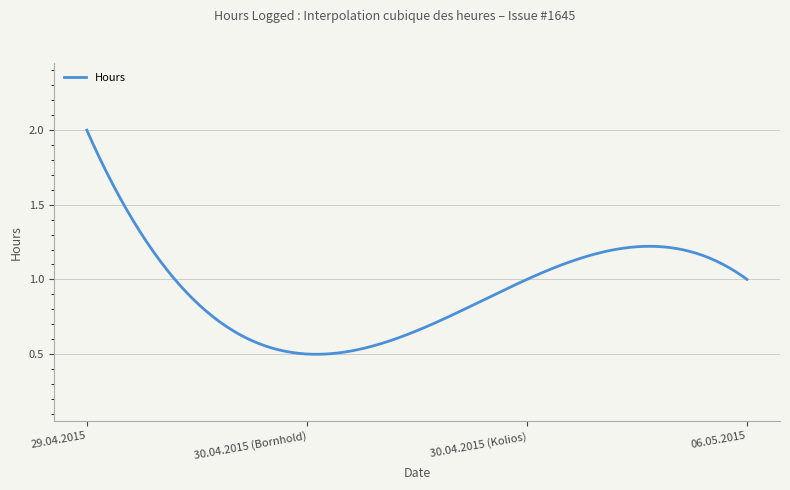

Does the chart have visible grid lines?

Yes